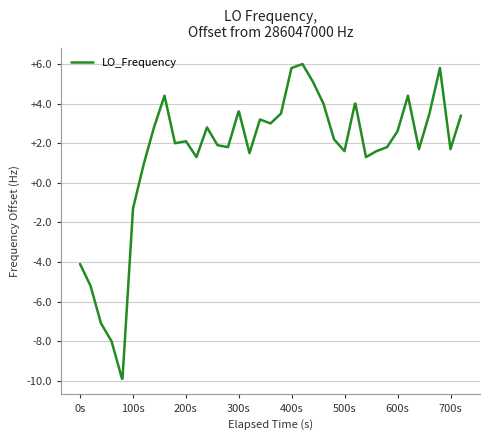

What is the smallest value displayed?

-9.9